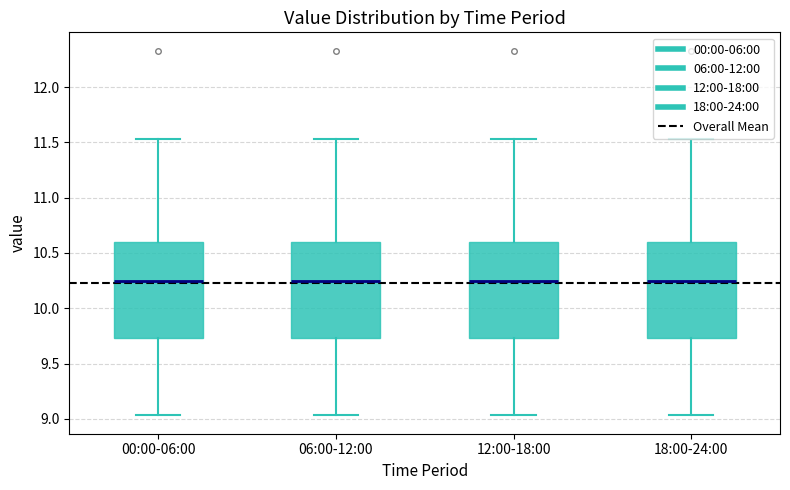

Where does the lower whisker of the box for 00:00-06:00 end on the y-axis? The values are not printed on the chart, so give them approximately, as read against the axis.

9.05